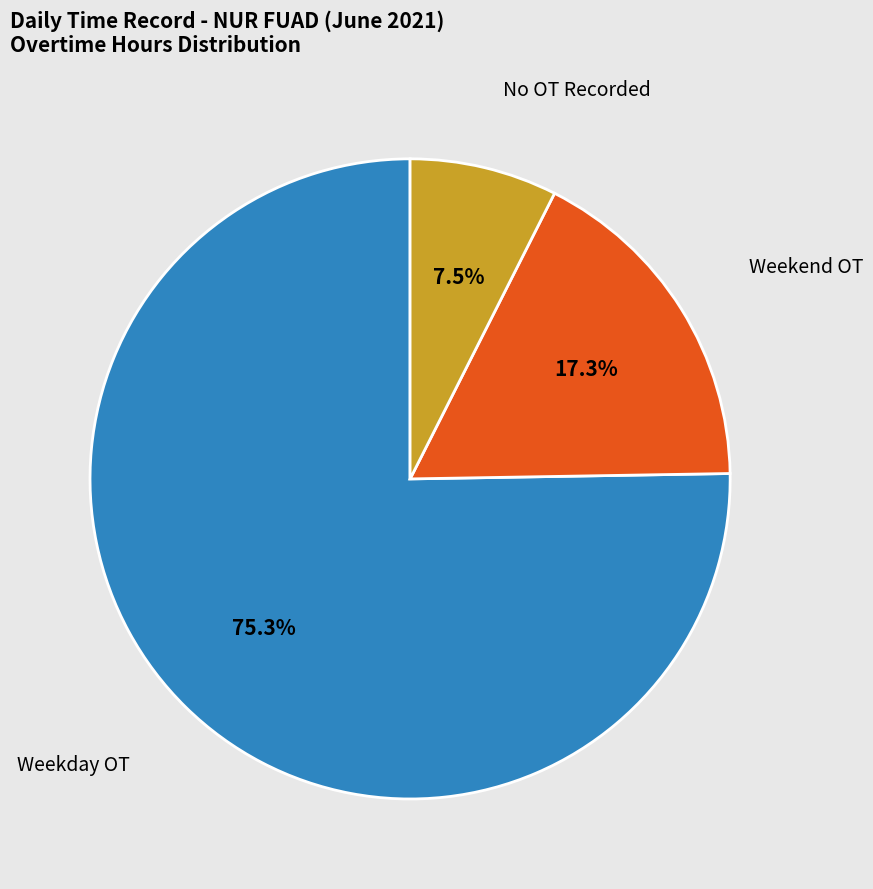

How many segments does this pie chart have?

3